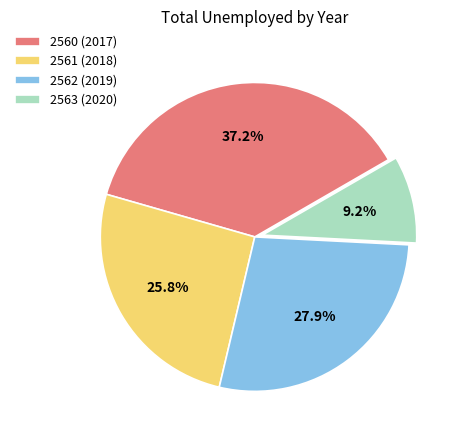

Between 2562 (2019) and 2561 (2018), which is larger?

2562 (2019)